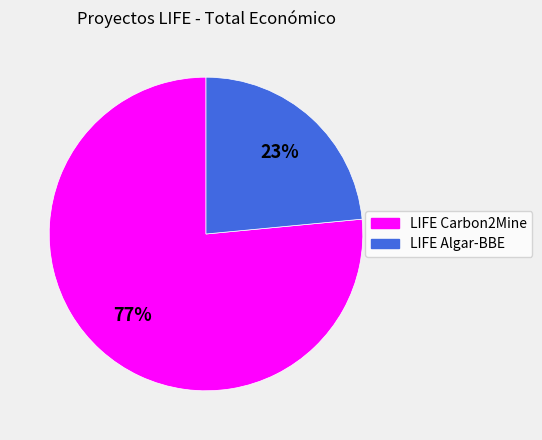

Between LIFE Carbon2Mine and LIFE Algar-BBE, which is larger?

LIFE Carbon2Mine